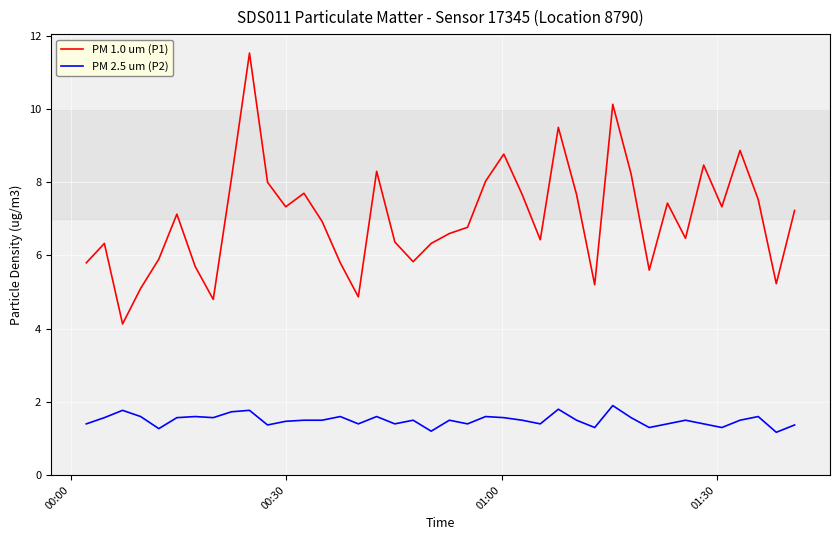

Which series has the largest range (max minus min)?

PM 1.0 um (P1)